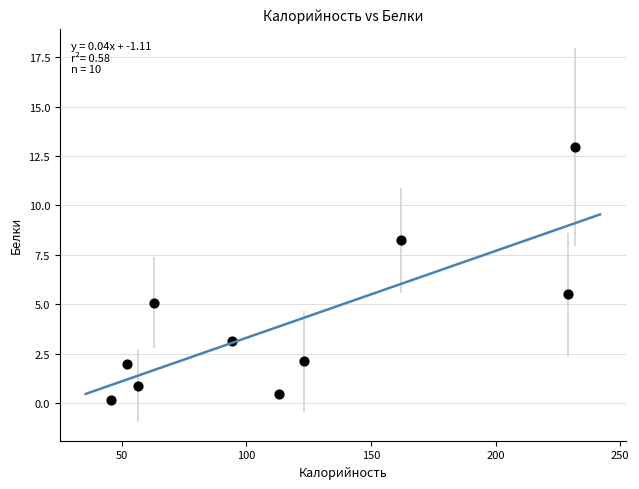

What Y value in the scatter plot is closest to 6?

5.5